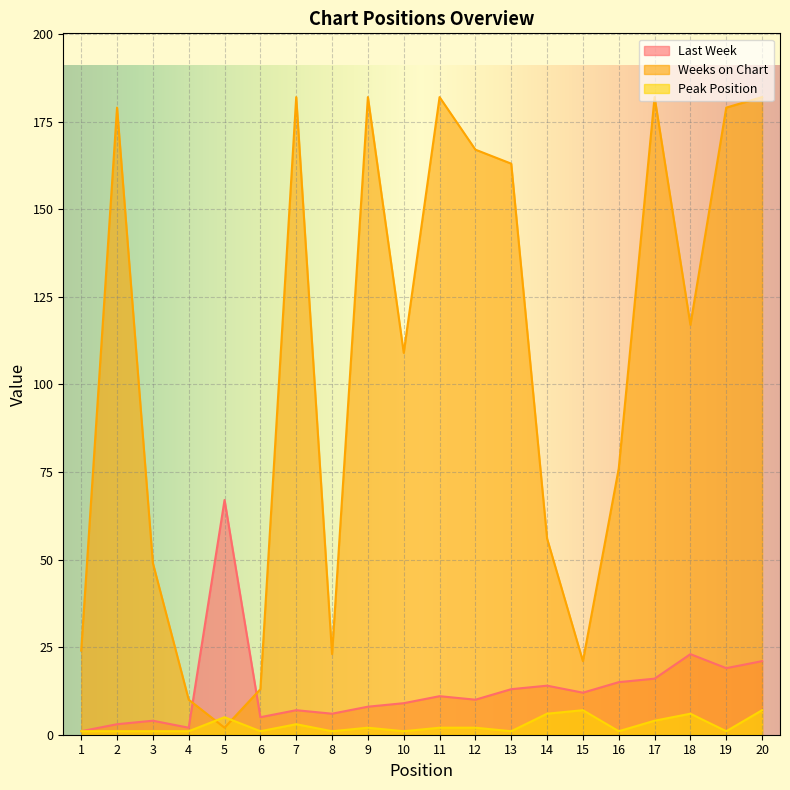

The value of Peak Position at 20 is 4. True or false?

False